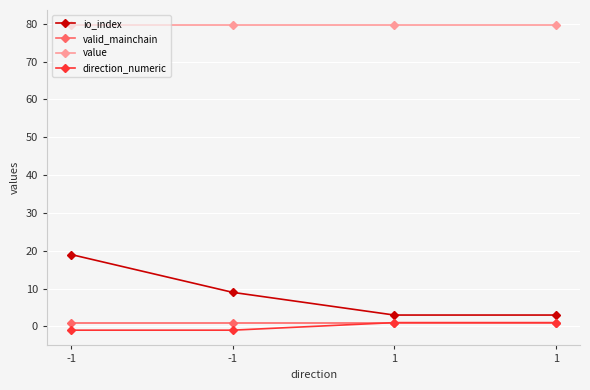

Reading left to right, list all the values displayed in this chart.

io_index: 19.0	9.0	3.0	3.0
valid_mainchain: 1.0	1.0	1.0	1.0
value: 79.6	79.6	79.6	79.6
direction_numeric: -1.0	-1.0	1.0	1.0